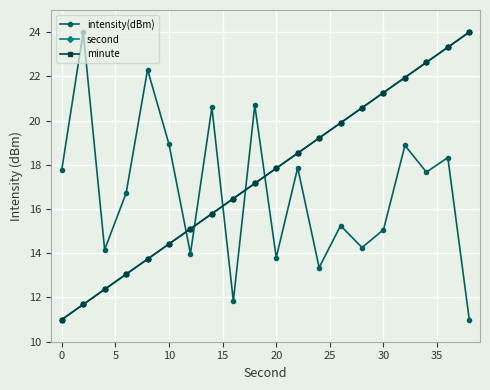

Does the chart have visible grid lines?

Yes